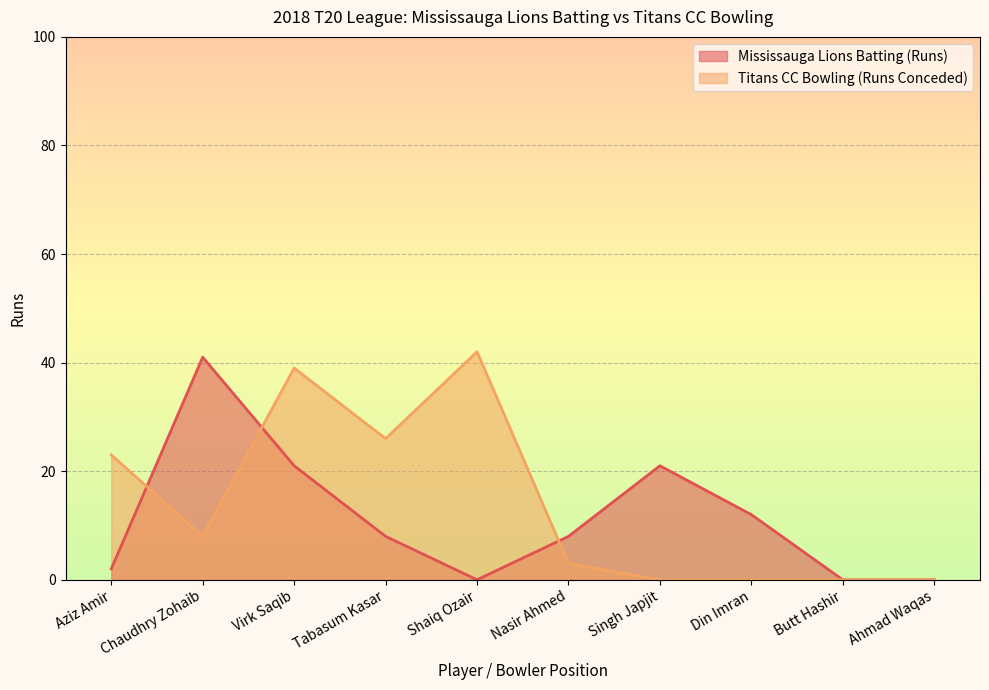

Which series changed the most between Tabasum Kasar and Singh Japjit?

Titans CC Bowling (Runs Conceded)